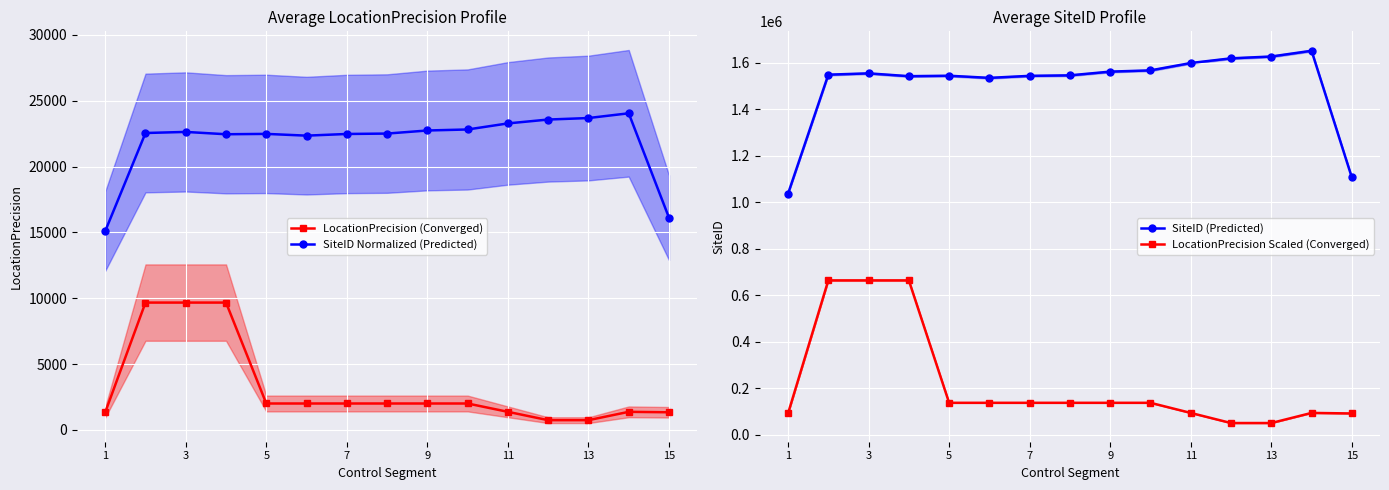

Which series has the largest total across all categories?

SiteID (Predicted)